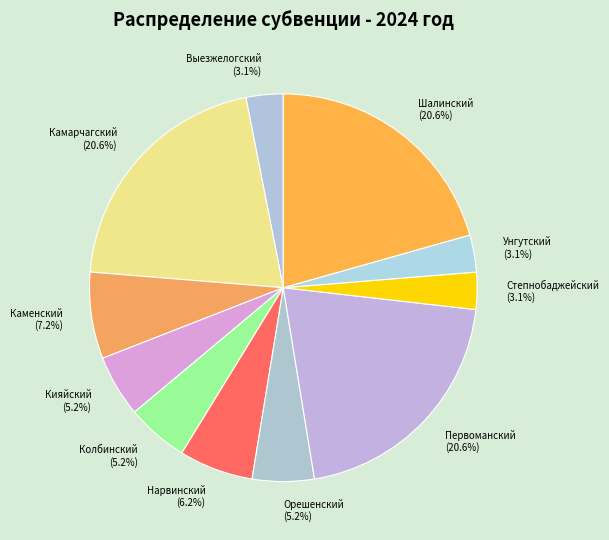

Does any single category account for the majority?

No